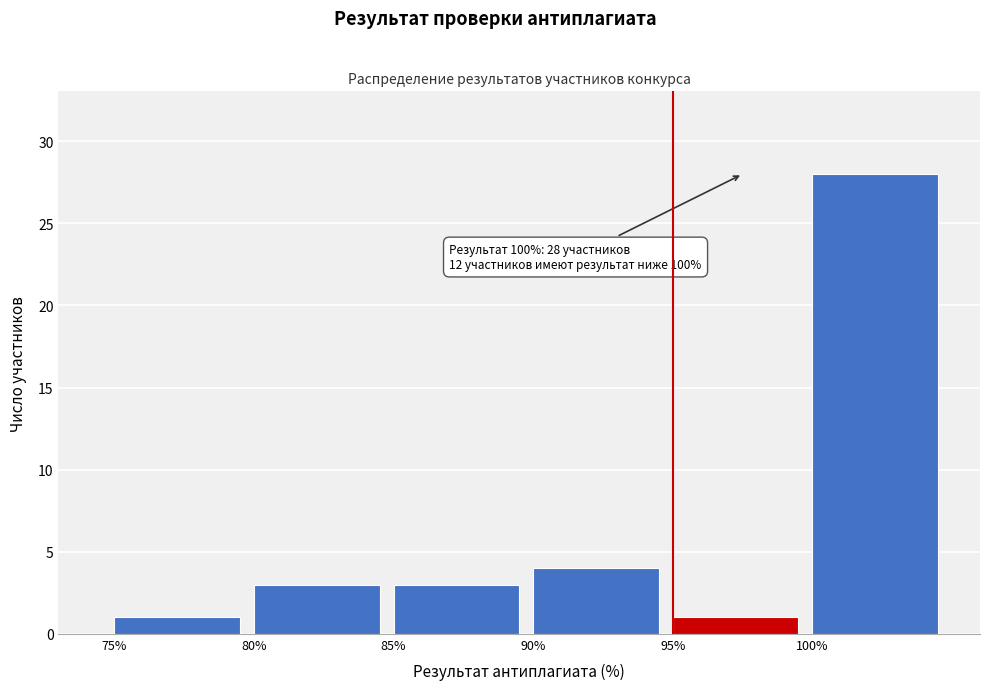

Reading left to right, extract all data points from this chart.

1	3	3	4	1	28